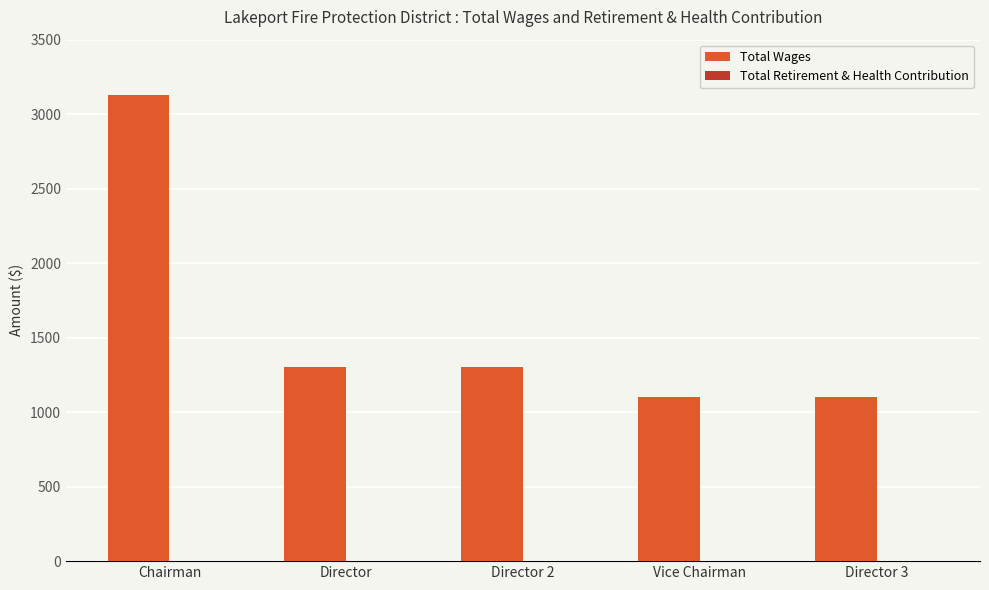

Are the bars horizontal?

No